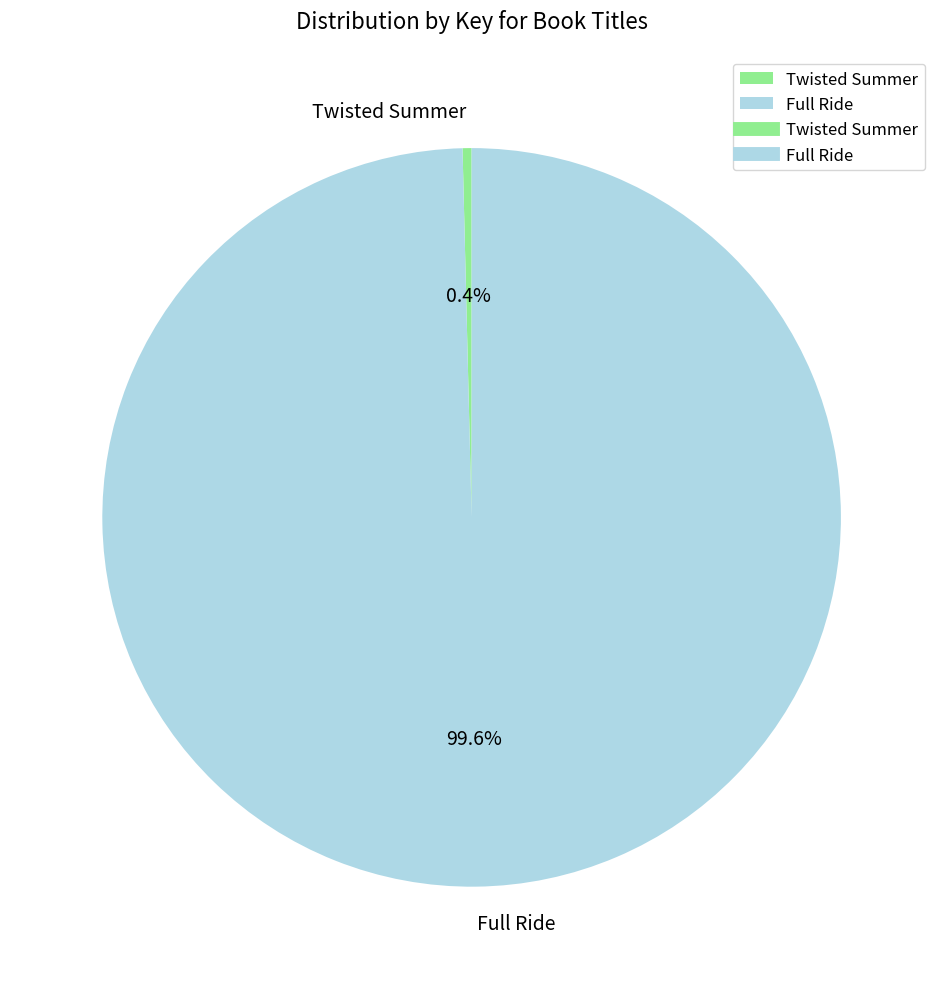

Is it true that Full Ride is 100% of the pie?

True